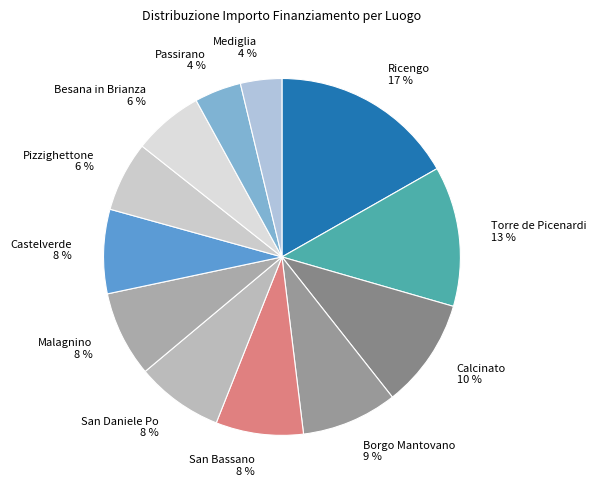

Does Pizzighettone account for over 50% of the chart?

No